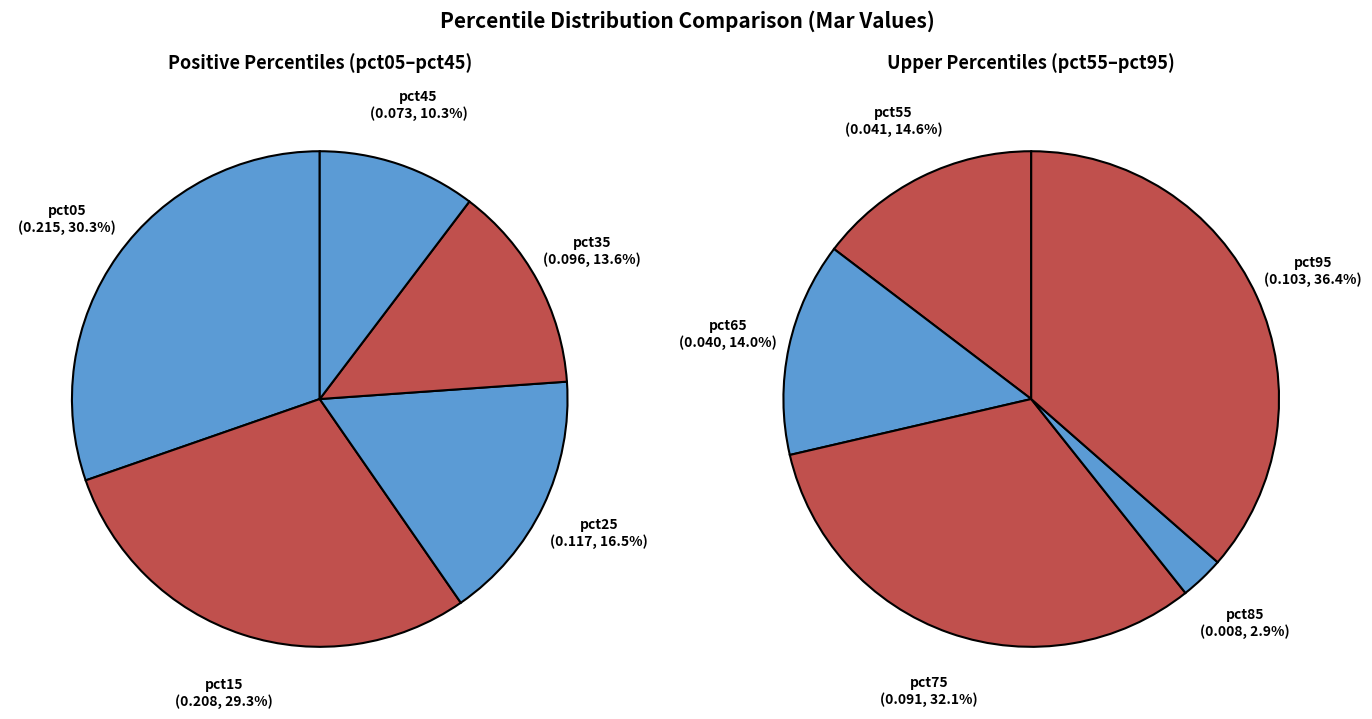

Do pct25 and pct95 together represent more than half of the pie?

No